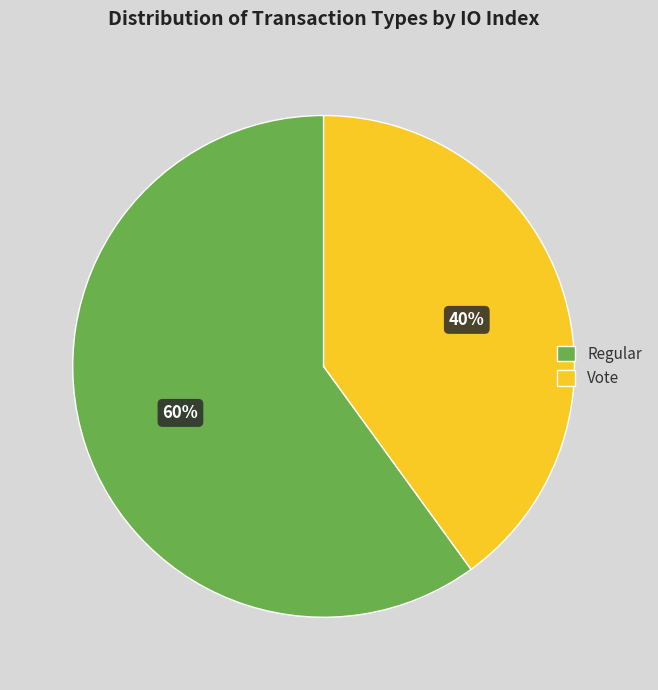

Count the number of slices in the pie.

2